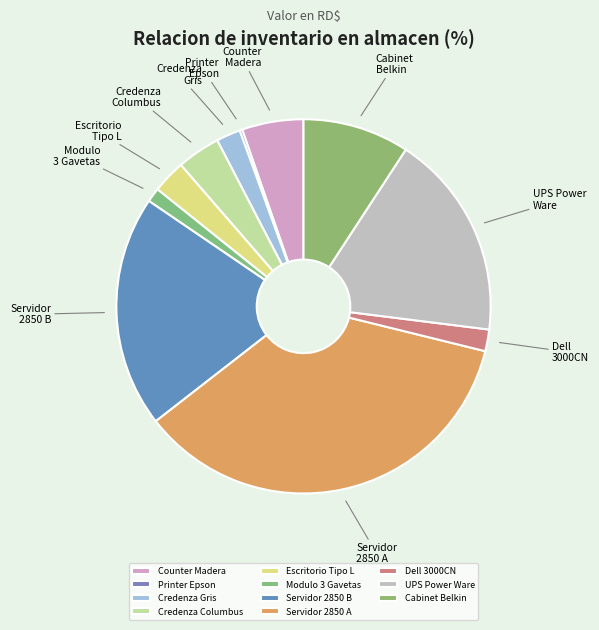

Is there any slice that represents more than half of the pie?

No